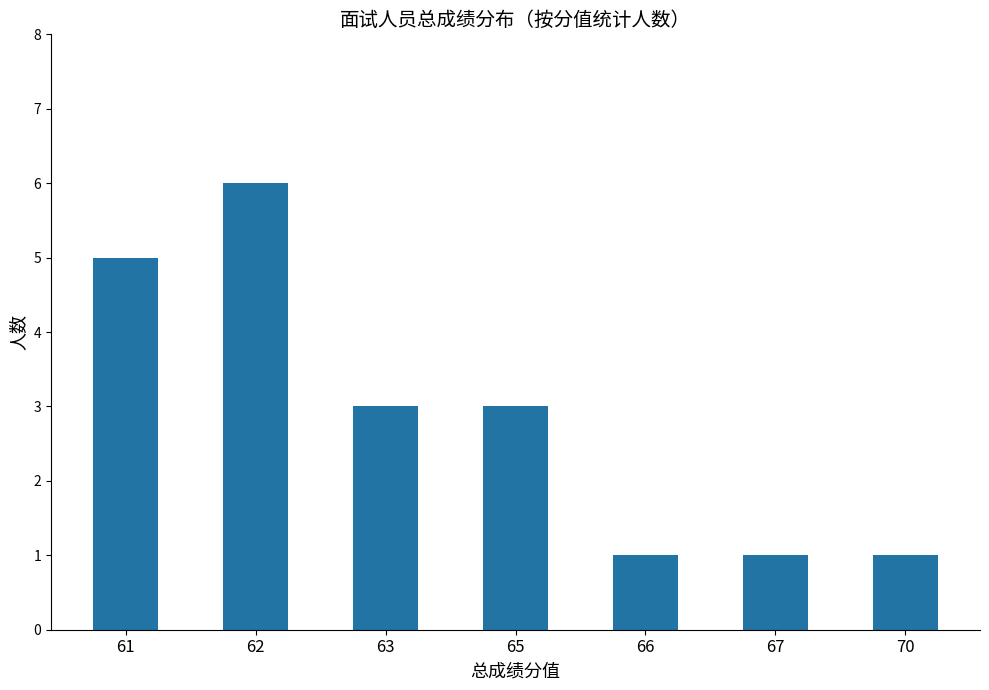

What is the difference between the values at 62 and 61?

1